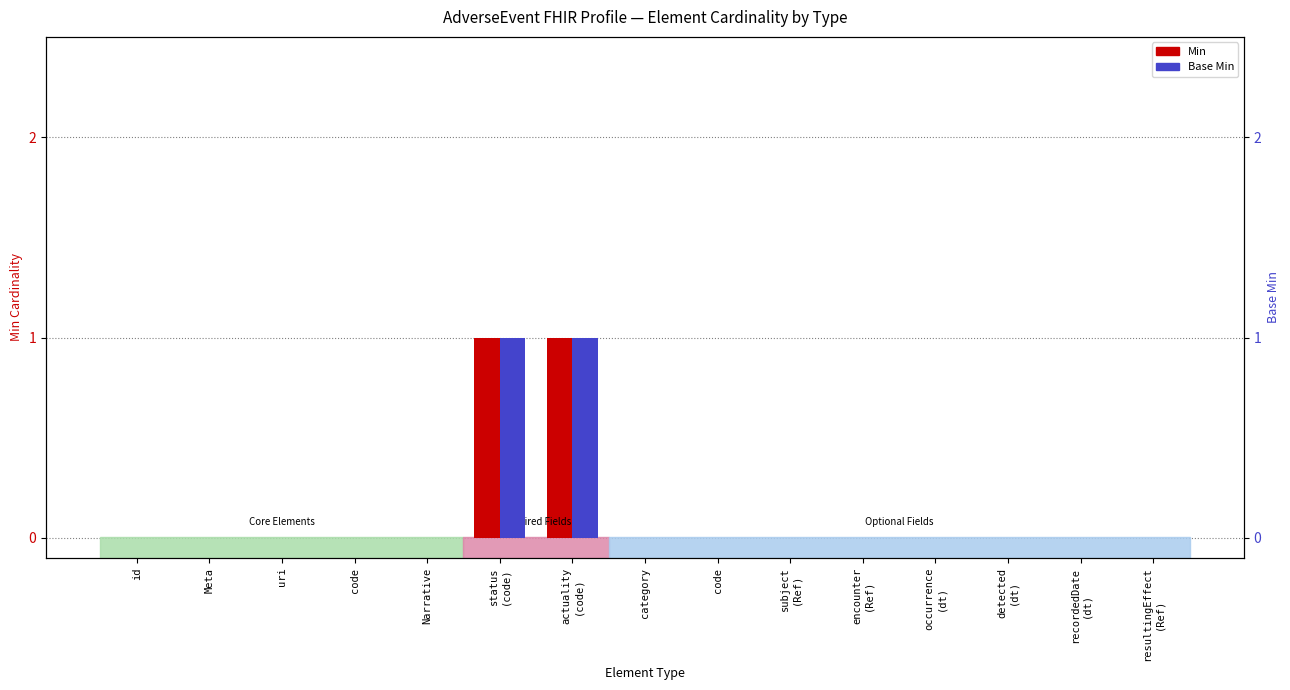

What are all the series names shown in the legend?

Min, Base Min